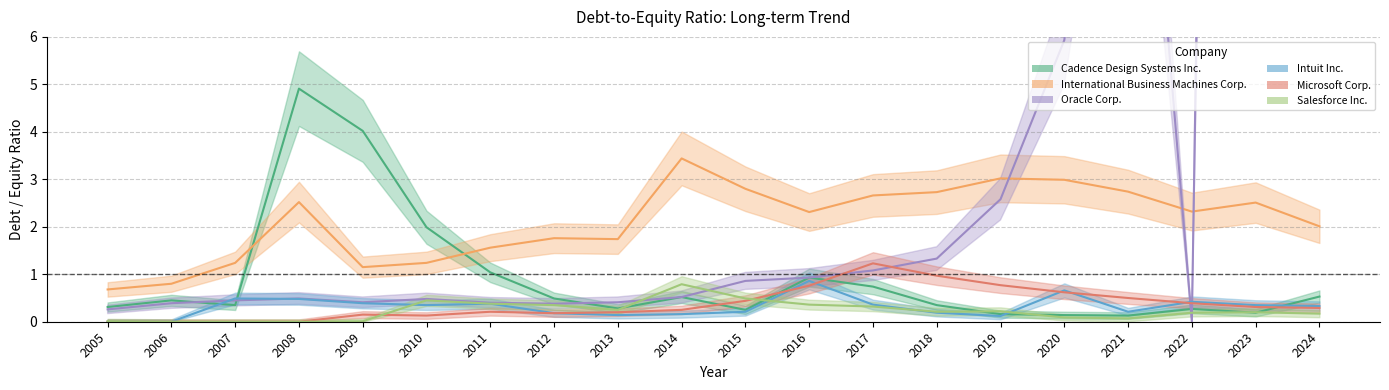

Reading left to right, extract all data points from this chart.

Cadence Design Systems Inc.: 0.3	0.5	0.3	4.9	4.0	2.0	1.0	0.5	0.3	0.5	0.2	0.9	0.7	0.3	0.2	0.1	0.1	0.3	0.2	0.5
International Business Machines Corp.: 0.7	0.8	1.2	2.5	1.1	1.2	1.6	1.8	1.7	3.4	2.8	2.3	2.7	2.7	3.0	3.0	2.7	2.3	2.5	2.0
Oracle Corp.: 0.3	0.4	0.5	0.5	0.4	0.5	0.4	0.4	0.4	0.5	0.9	0.9	1.1	1.3	2.6	5.9	16.1	0.0	84.3	10.0
Intuit Inc.: 0.0	0.0	0.5	0.5	0.4	0.3	0.4	0.2	0.1	0.2	0.2	0.9	0.4	0.2	0.1	0.7	0.2	0.4	0.3	0.3
Microsoft Corp.: 0.0	0.0	0.0	0.0	0.1	0.1	0.2	0.2	0.2	0.2	0.4	0.8	1.2	1.0	0.8	0.6	0.5	0.4	0.3	0.3
Salesforce Inc.: 0.0	0.0	0.0	0.0	0.0	0.5	0.4	0.3	0.2	0.8	0.5	0.4	0.3	0.2	0.2	0.1	0.1	0.2	0.2	0.2